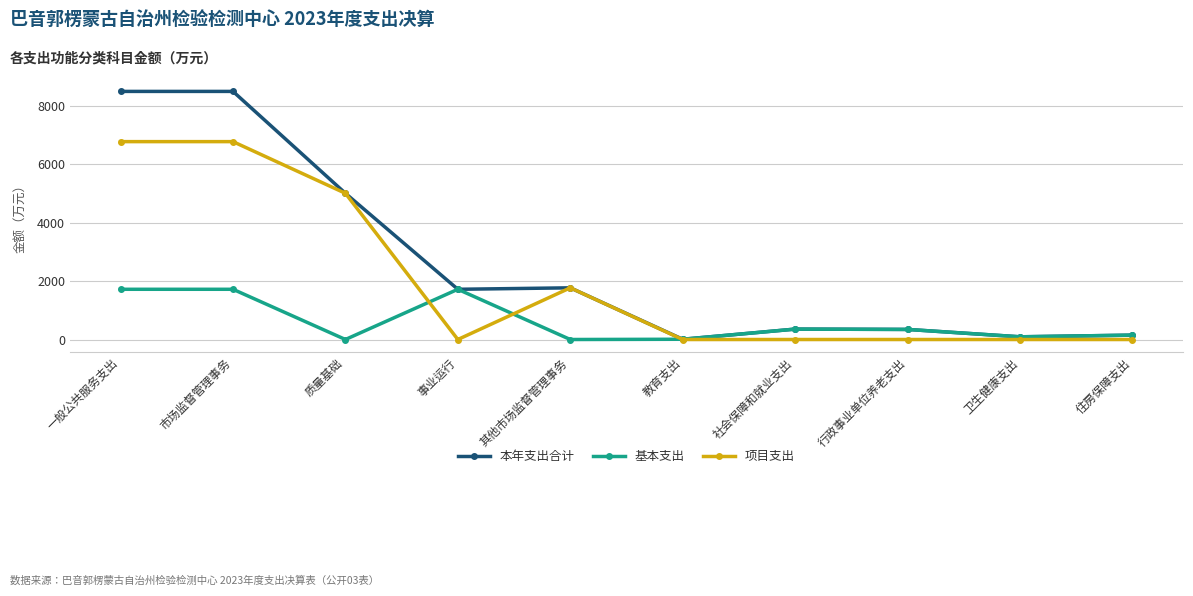

Rank the series by their maximum value, from highest to lowest.

本年支出合计, 项目支出, 基本支出